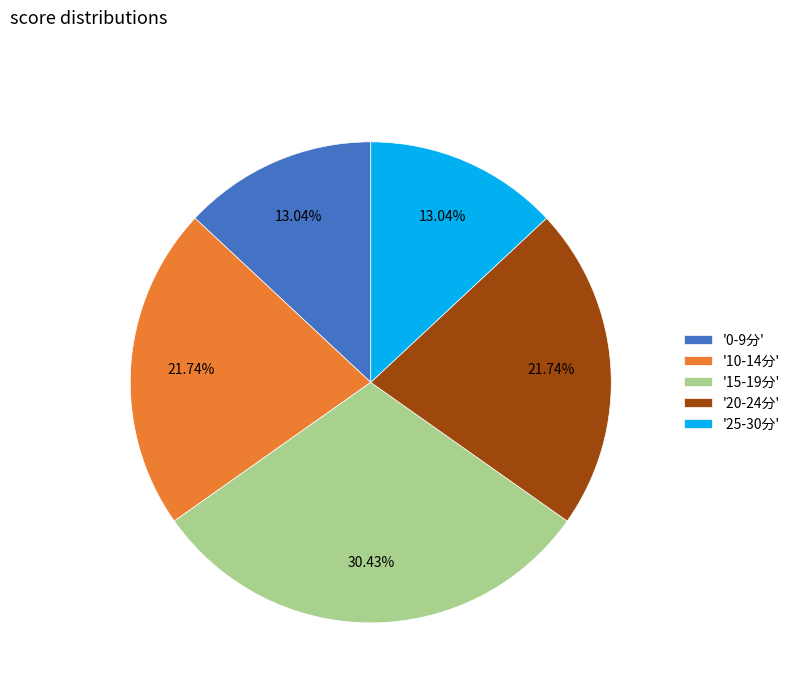

Does '10-14分' account for over 50% of the chart?

No